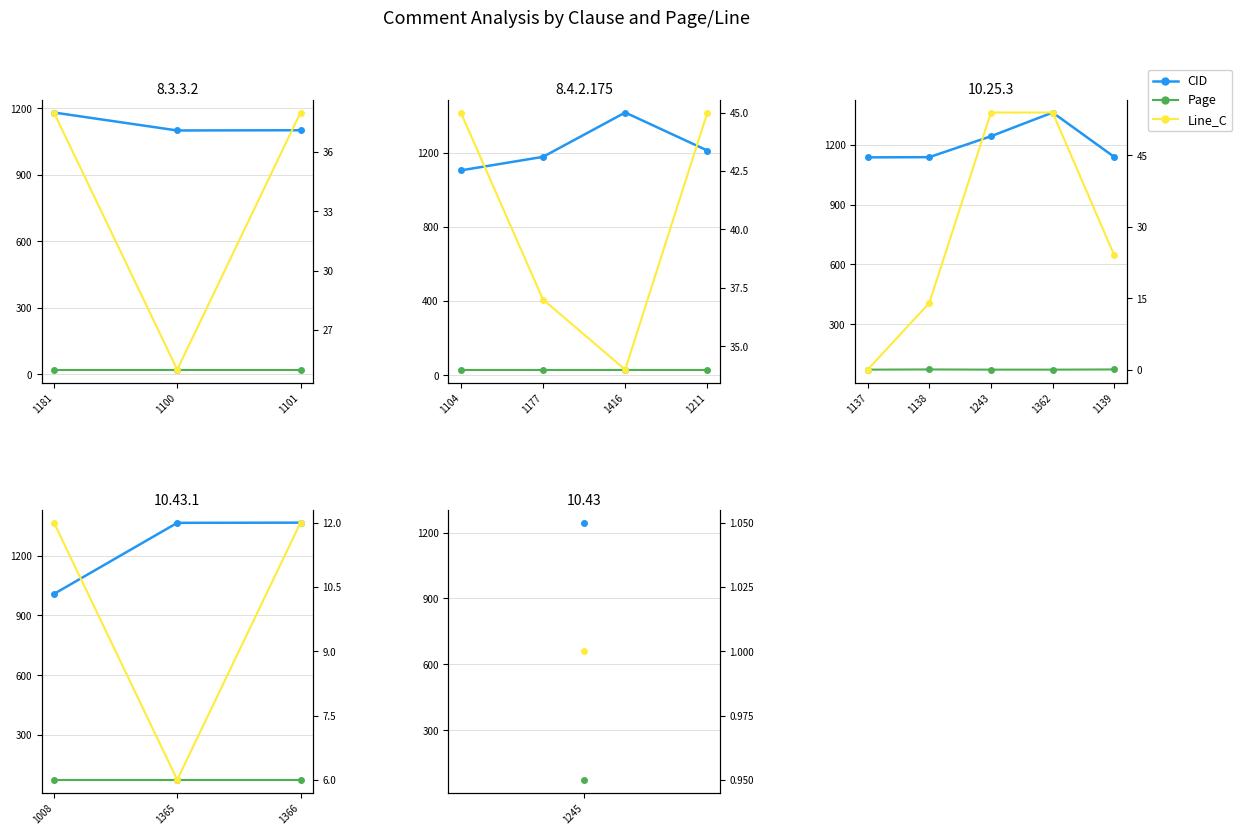

Does the chart display data point markers on the line(s)?

Yes